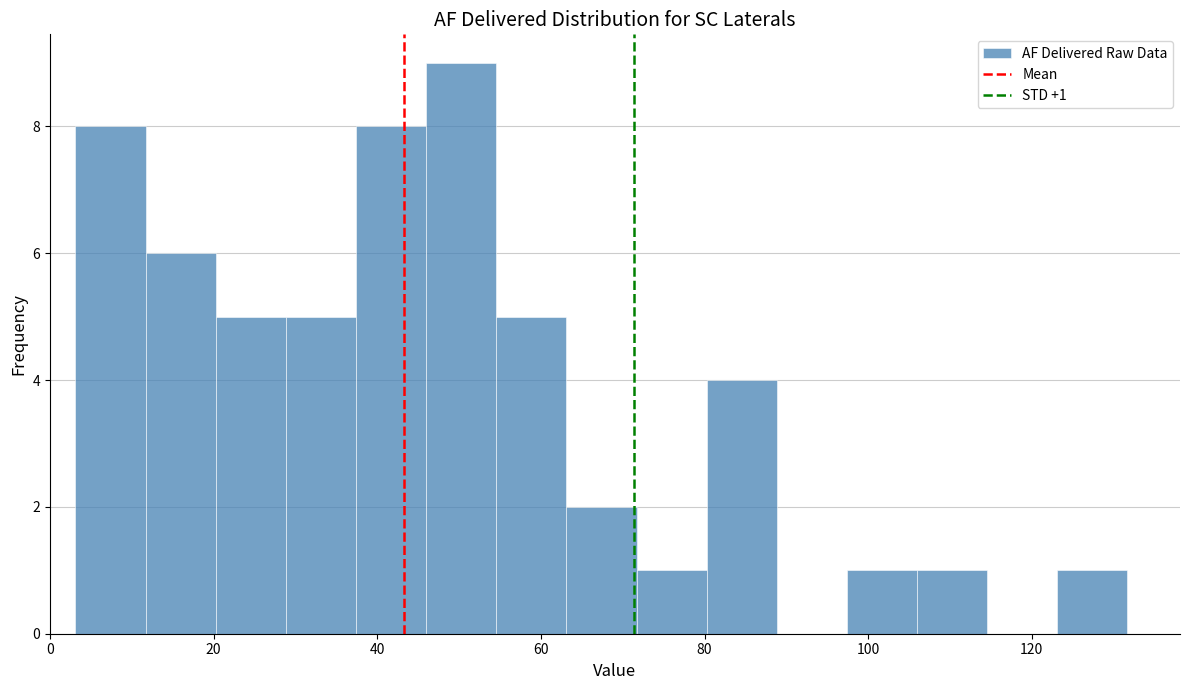

Over which range of the x-axis is the bar tallest?

46 to 54